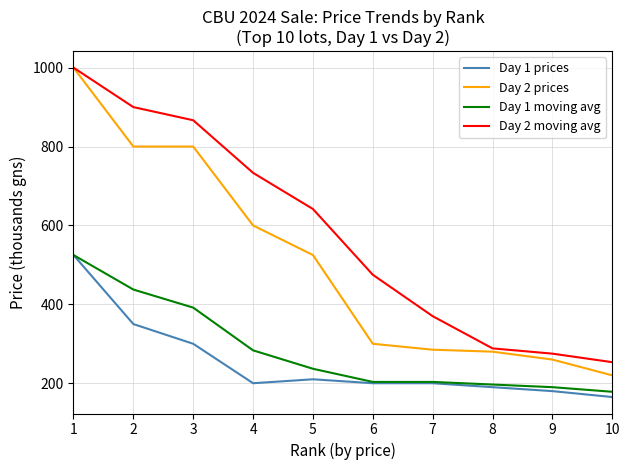

What is the maximum value shown in the chart?

1000.0